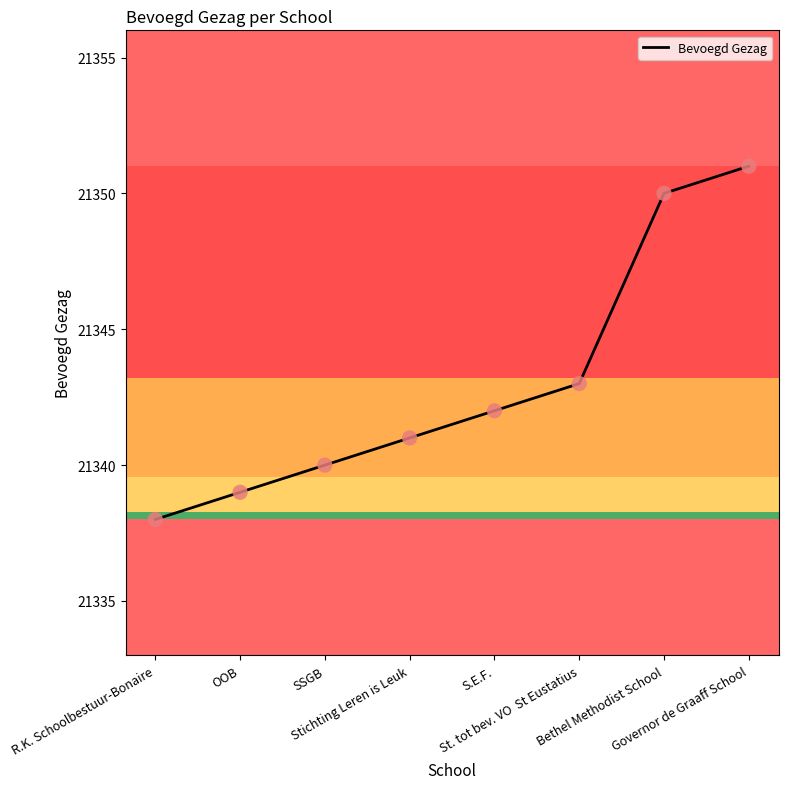

Approximately how many times larger is the value at Stichting Leren is Leuk compared to Governor de Graaff School?

1.0